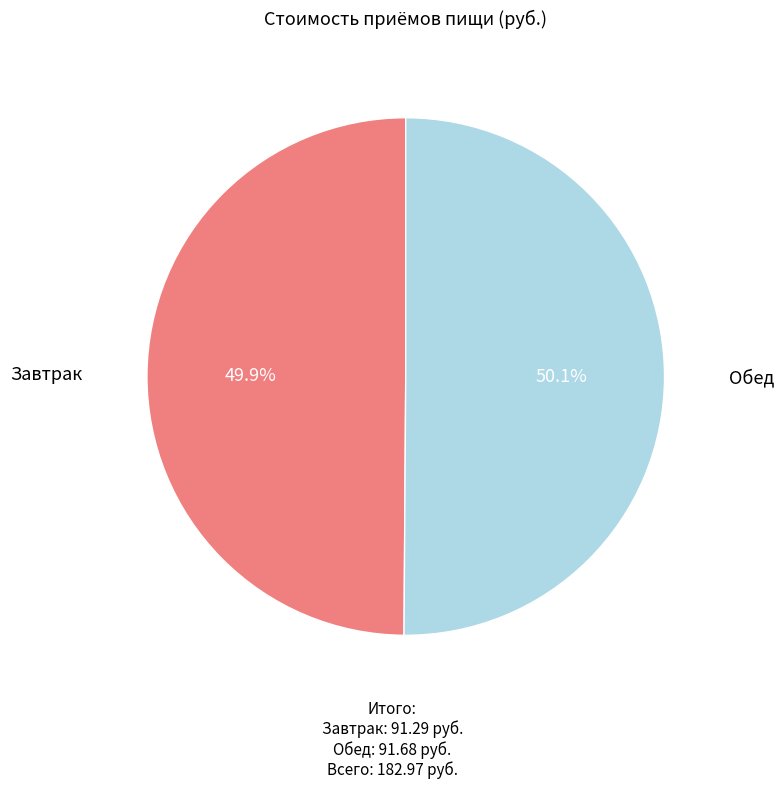

To the nearest percent, what is the average slice percentage?

50%